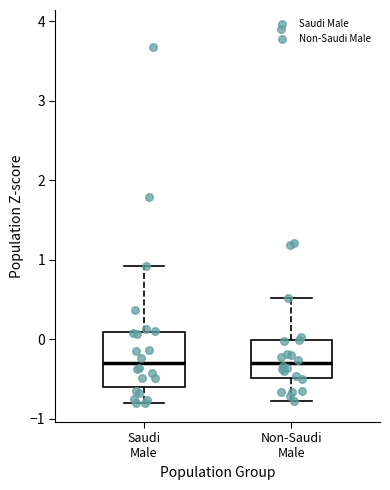

Reading left to right, transcribe this box plot: for each box, give where its median line is, the range the box spans, and where its two whiskers end, as read against the y-axis. The values are not printed on the chart, so give them approximately, as read against the axis.

Saudi Male: median -0.3, box -0.6 to 0.1, whiskers -0.8 to 0.9
Non-Saudi Male: median -0.3, box -0.5 to 0.0, whiskers -0.8 to 0.5